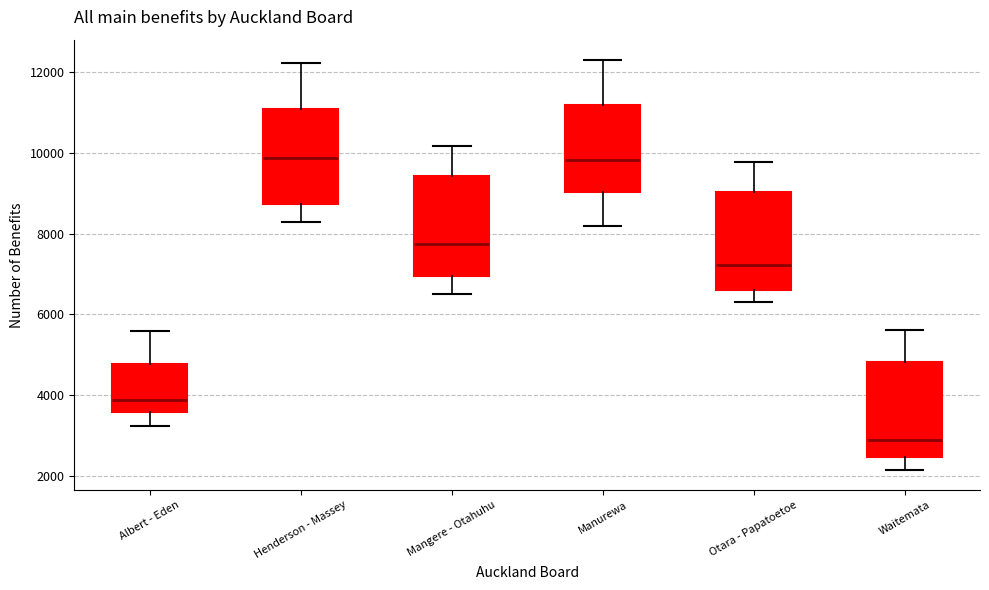

Where is the lower edge of the box for Henderson - Massey on the y-axis? The values are not printed on the chart, so give them approximately, as read against the axis.

8800